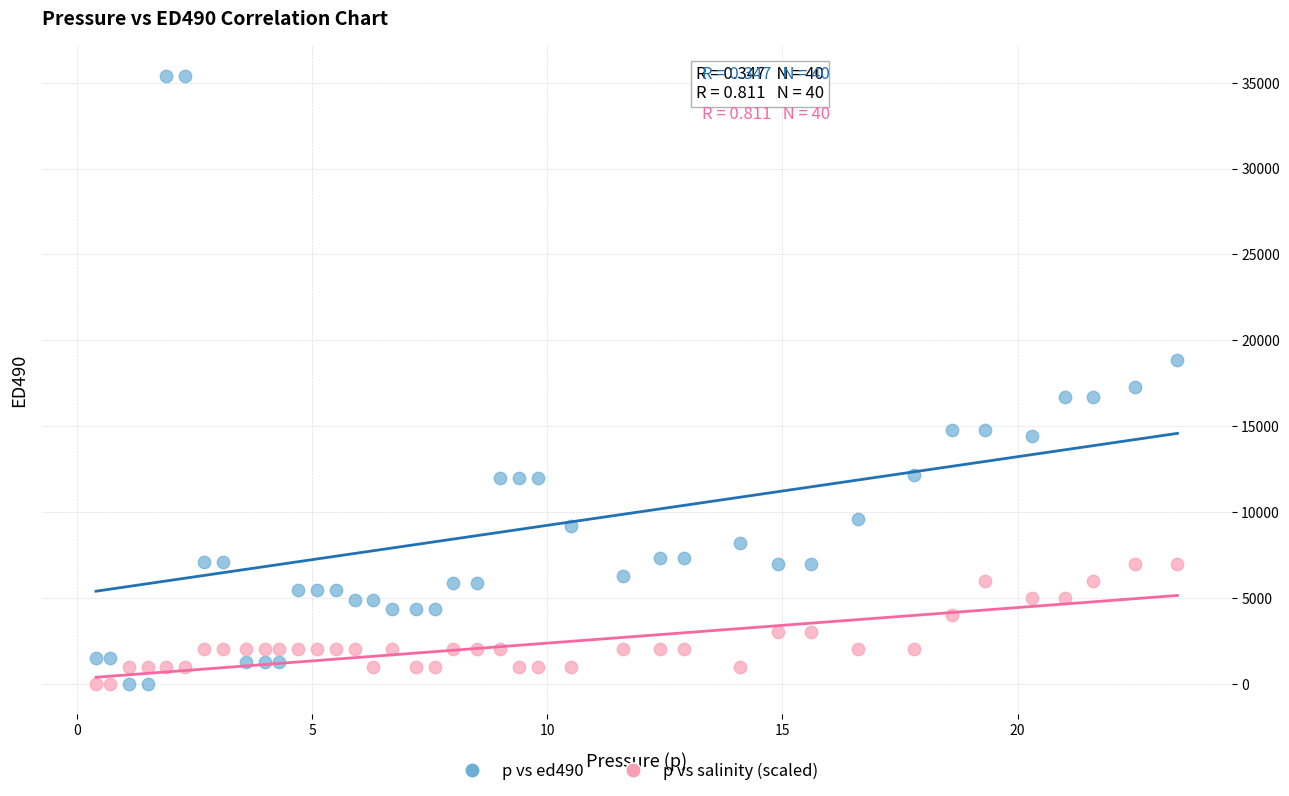

Which series has the widest spread of Y values?

p vs ed490